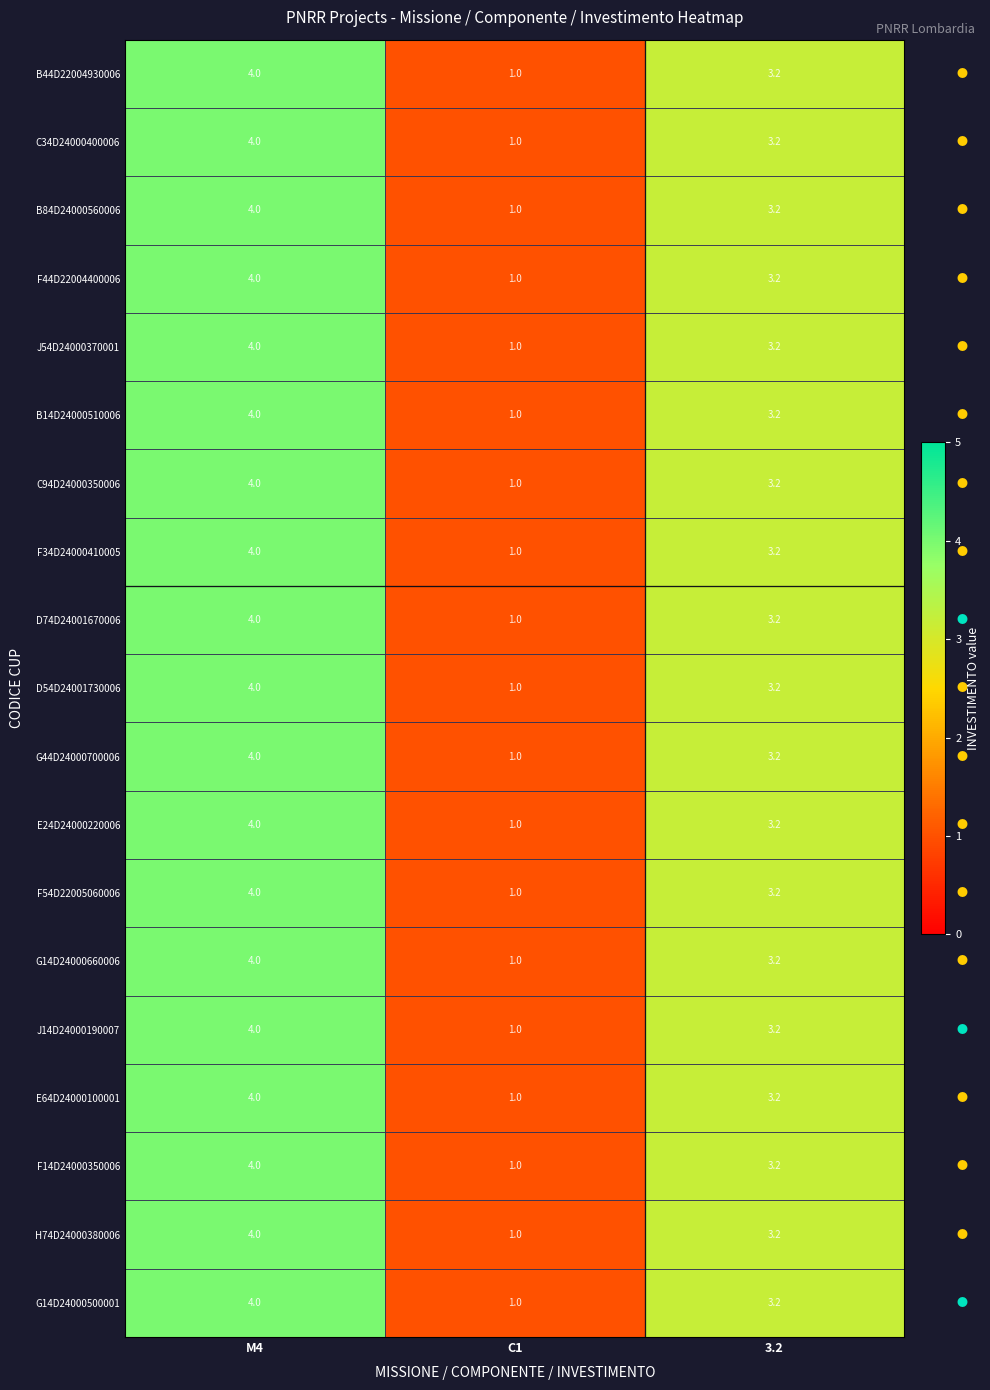

Read the D54D24001730006 value at M4.

4.0